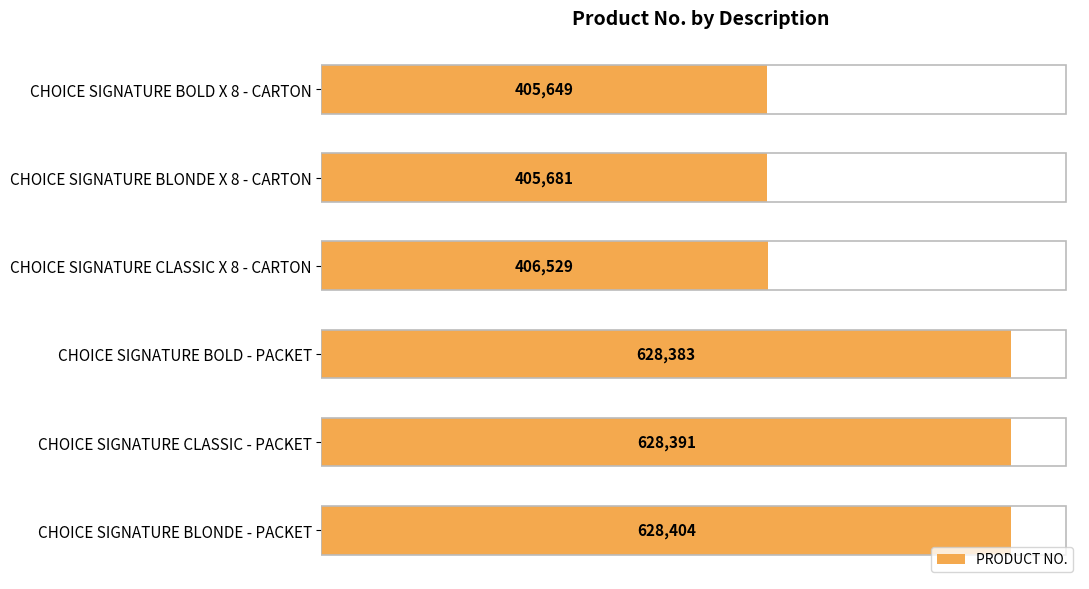

Where is the data nearest to the value 517026?

CHOICE SIGNATURE CLASSIC X 8 - CARTON